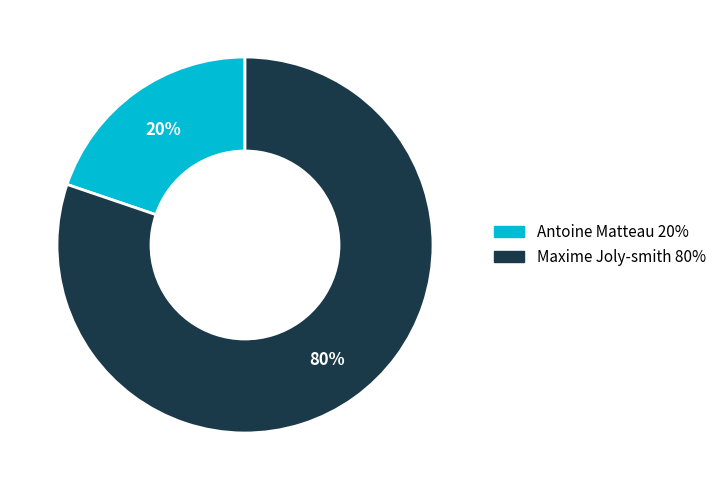

What is the smallest slice in the pie chart?

Antoine Matteau